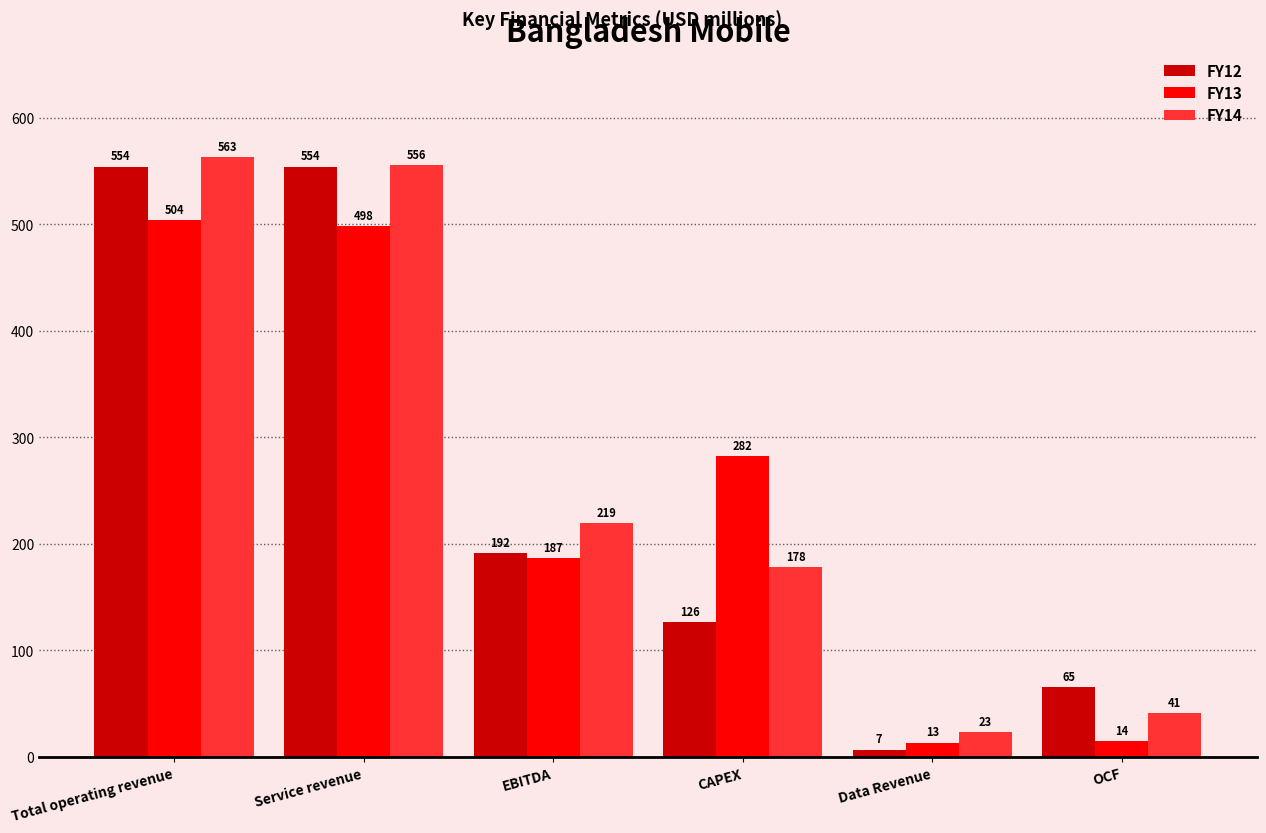

Is the value of FY14 at Data Revenue greater than the value of FY12 at EBITDA?

No